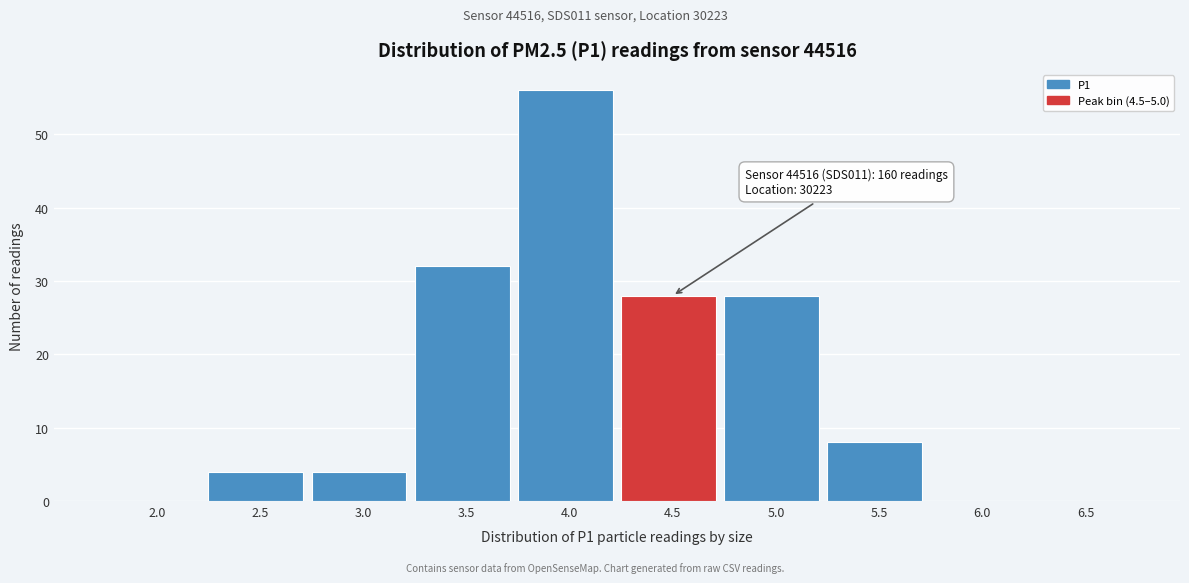

Reading left to right, transcribe all the data shown in this chart.

2.0=0	2.5=4	3.0=4	3.5=32	4.0=56	4.5=28	5.0=28	5.5=8	6.0=0	6.5=0